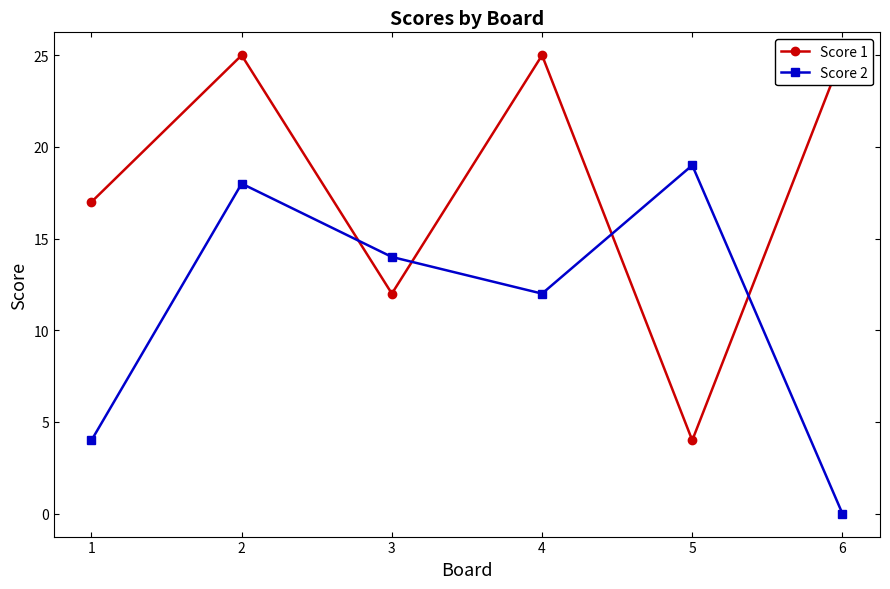

True or false: Score 2 has more than 1 interior local peaks.

True